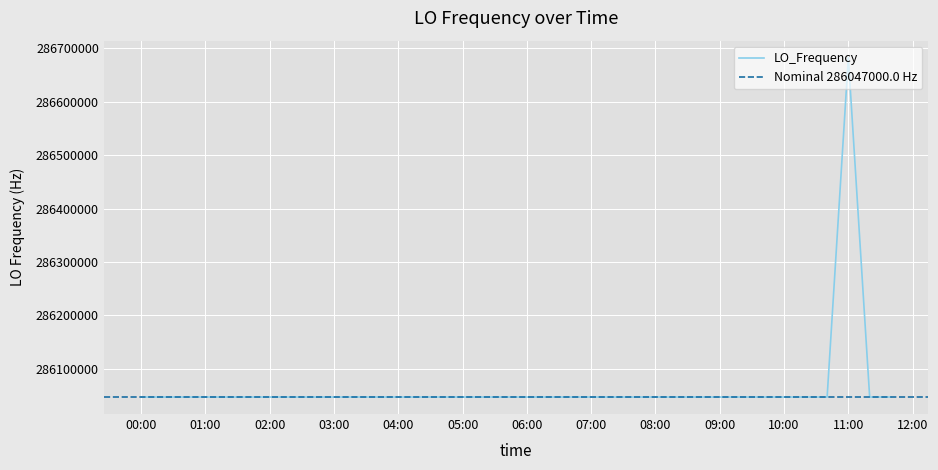

At which label does LO_Frequency reach its peak?

11:00